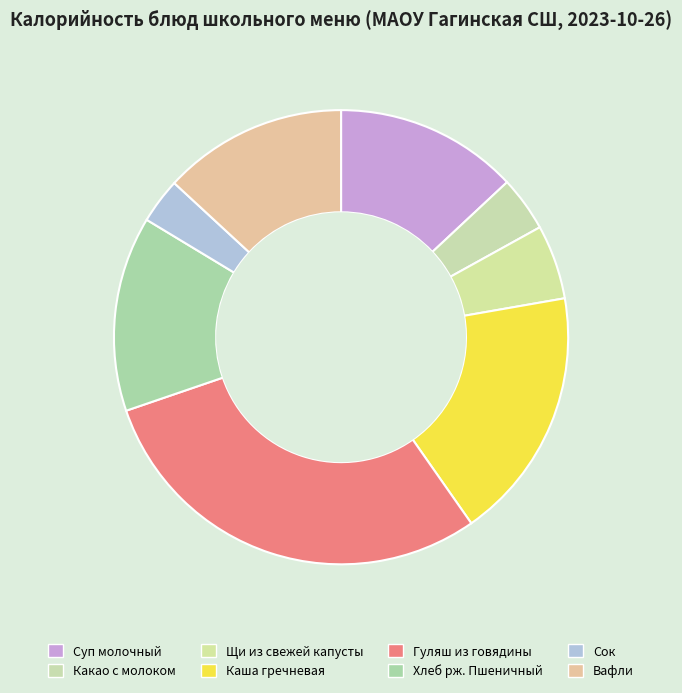

What is the ratio of the value at Гуляш из говядины to the value at Суп молочный?

2.3